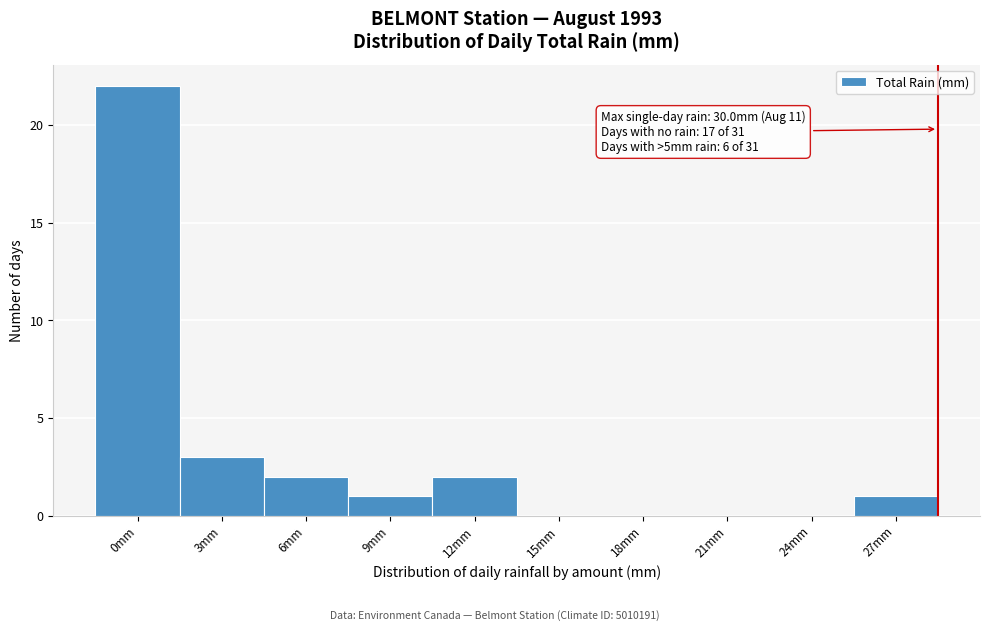

Reading left to right, list all the values displayed in this chart.

0mm=22	3mm=3	6mm=2	9mm=1	12mm=2	15mm=0	18mm=0	21mm=0	24mm=0	27mm=1